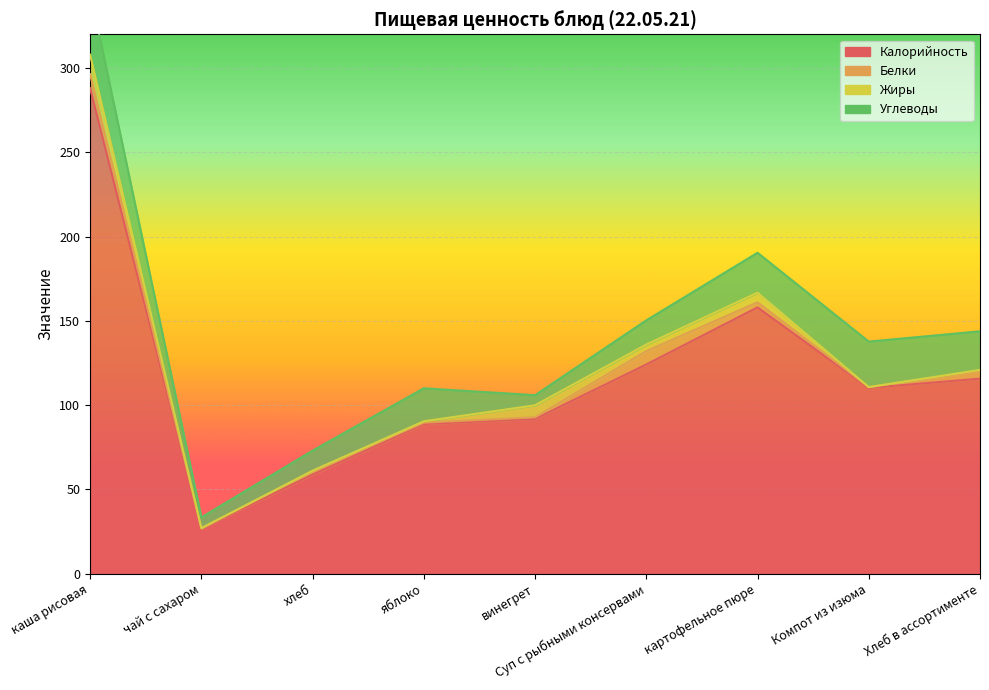

At which category does Углеводы reach its first local valley?

чай с сахаром